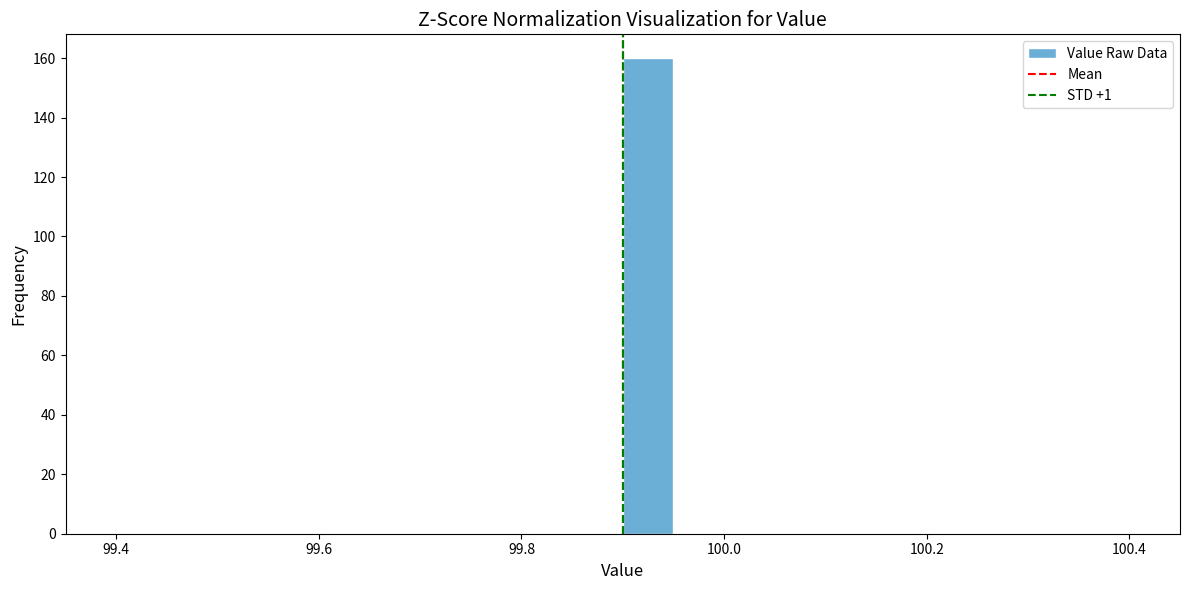

Around what value on the x-axis is the tallest bar? Give the approximate position of its centre, as read against the axis.

99.92